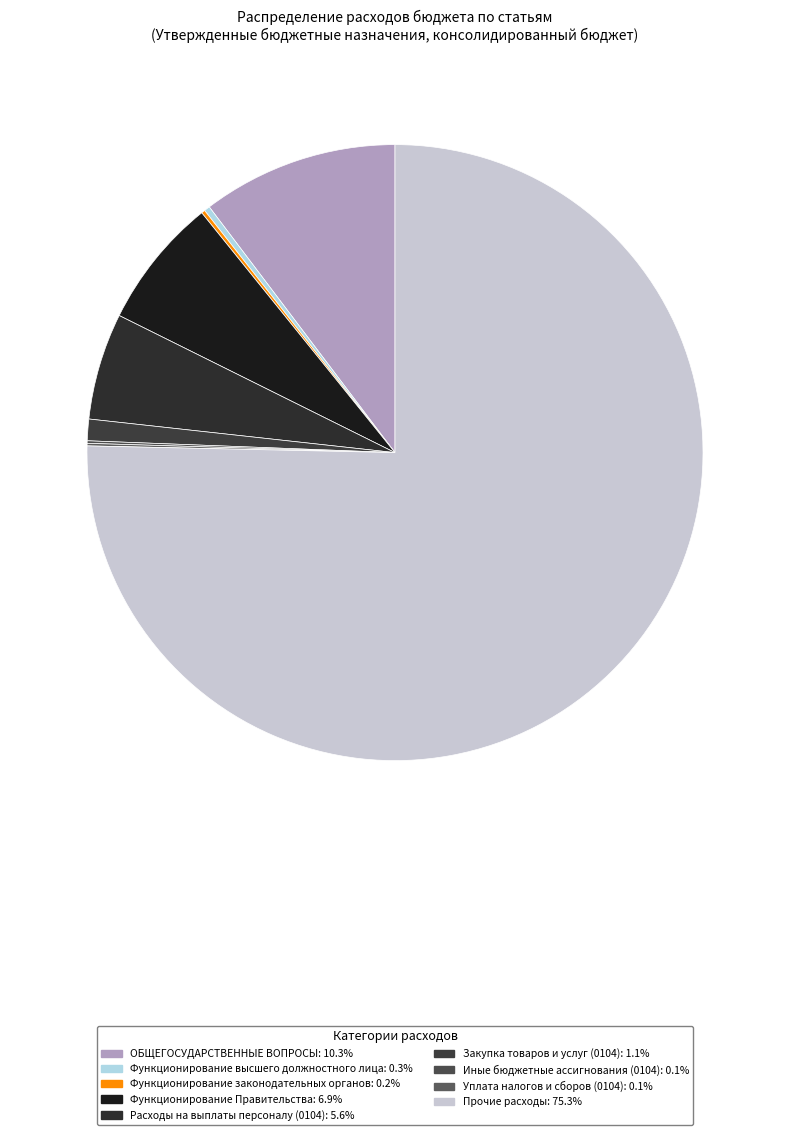

To the nearest percent, what is the average slice percentage?

11%